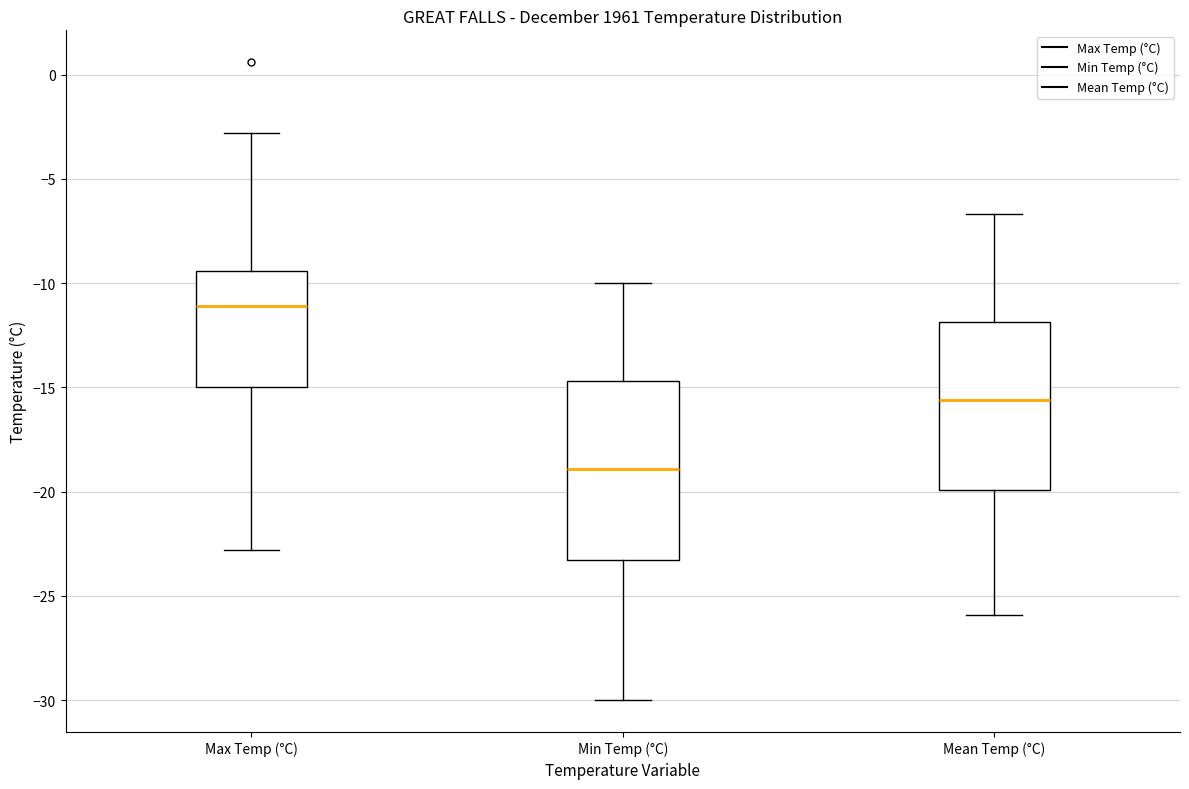

Comparing the boxes themselves (not the whiskers), which one is the tallest?

Min Temp (°C)